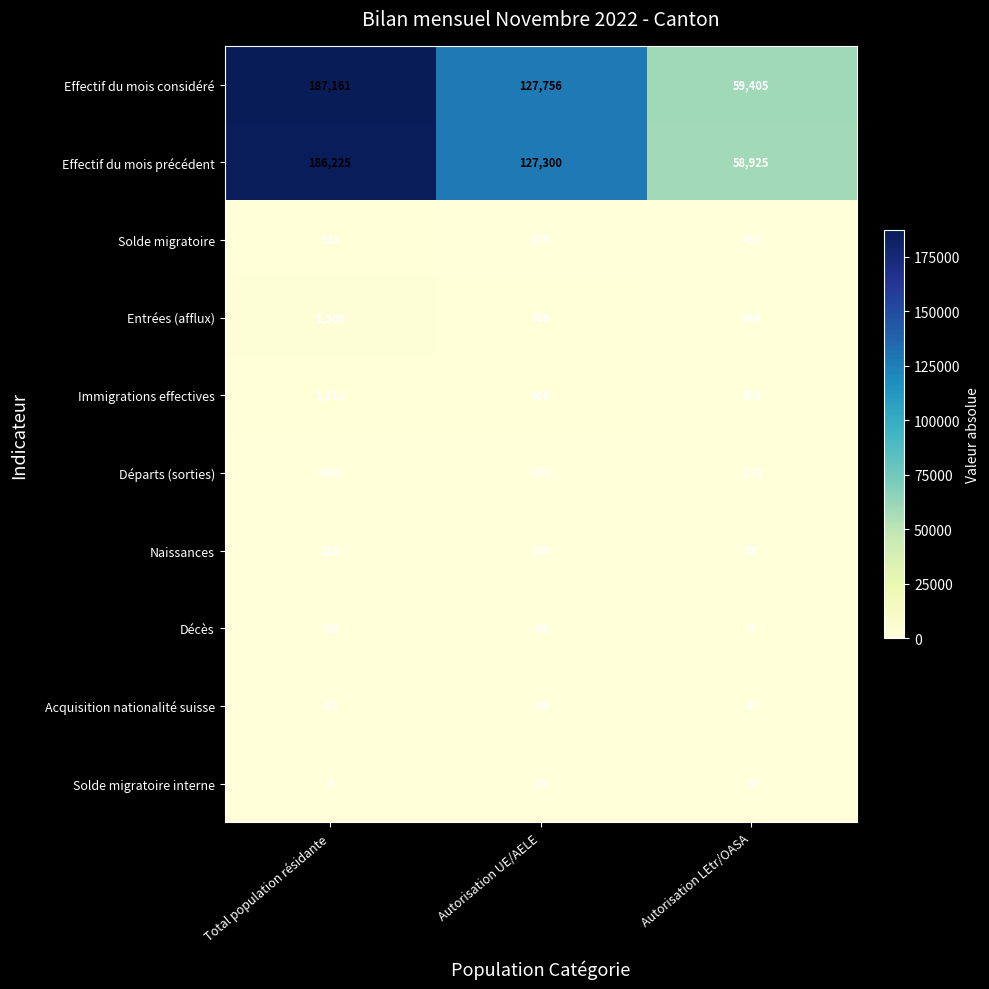

Where is Solde migratoire nearest to the value 700?

Autorisation UE/AELE